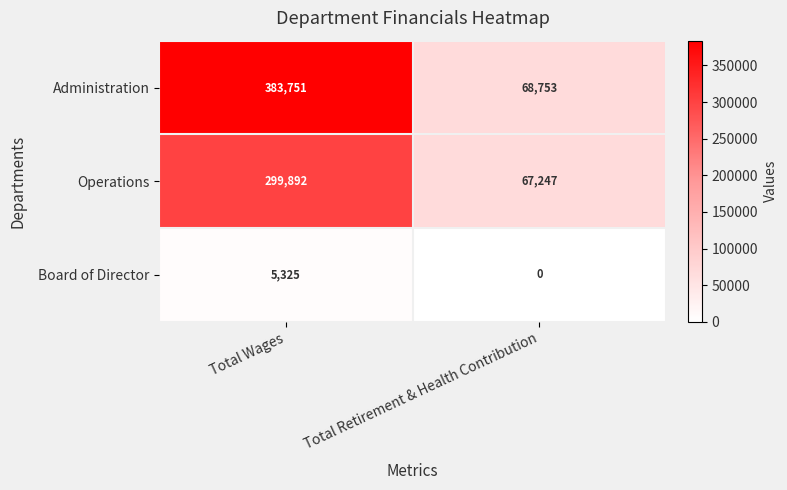

At which label does Operations reach its minimum?

Total Retirement & Health Contribution